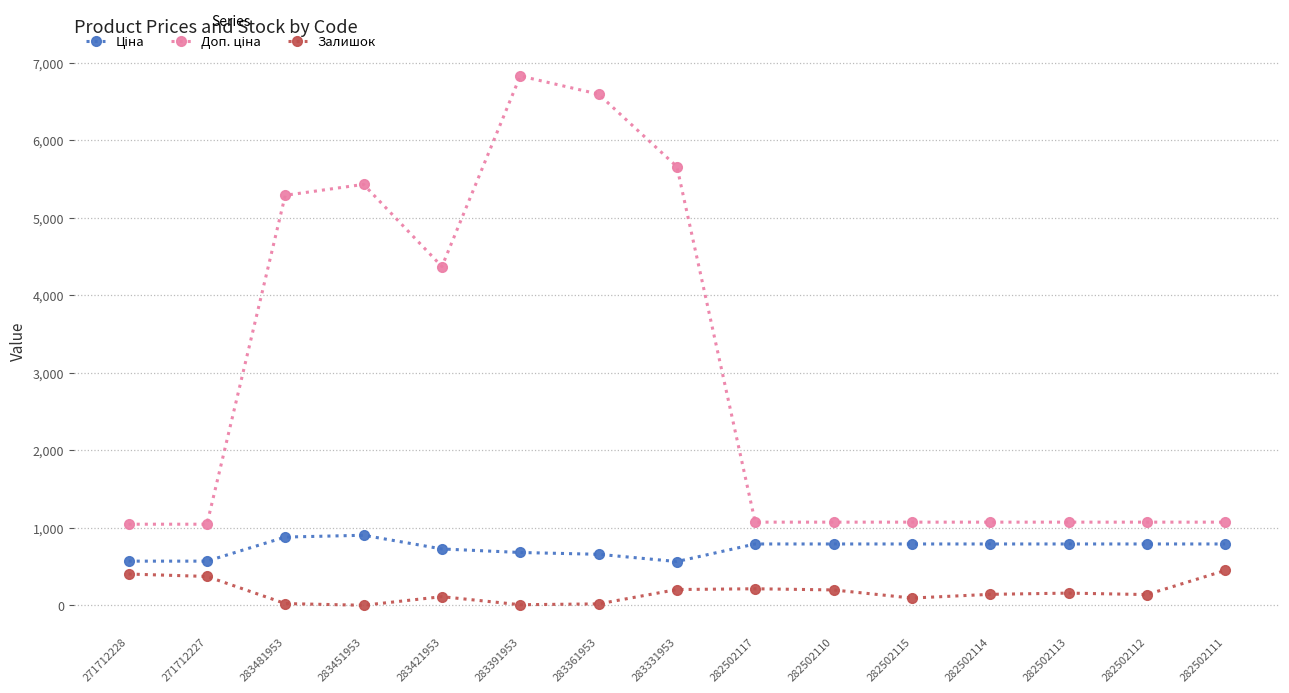

At which category is the sum across all series the highest?

283391953